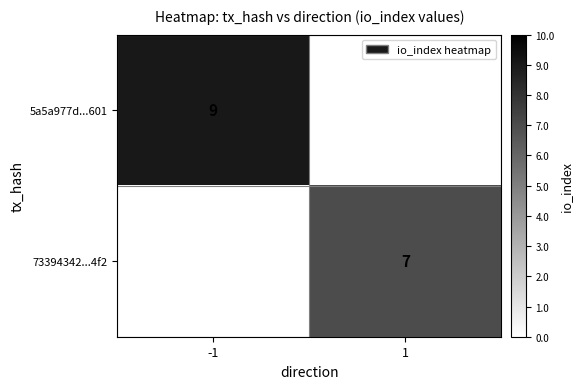

True or false: 5a5a977d...601 has a value of 16 at -1.

False